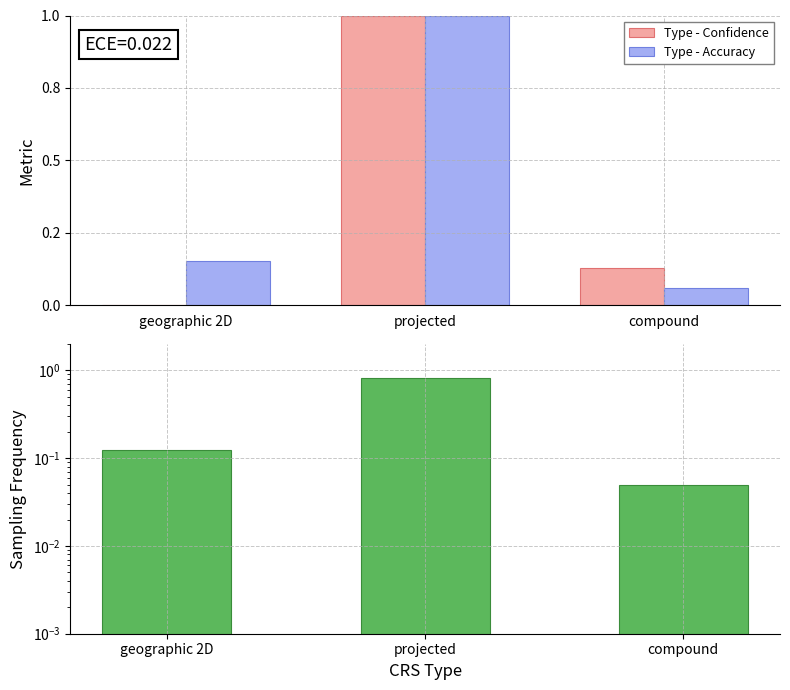

Rank the categories by Type - Confidence value from lowest to highest.

geographic 2D, compound, projected